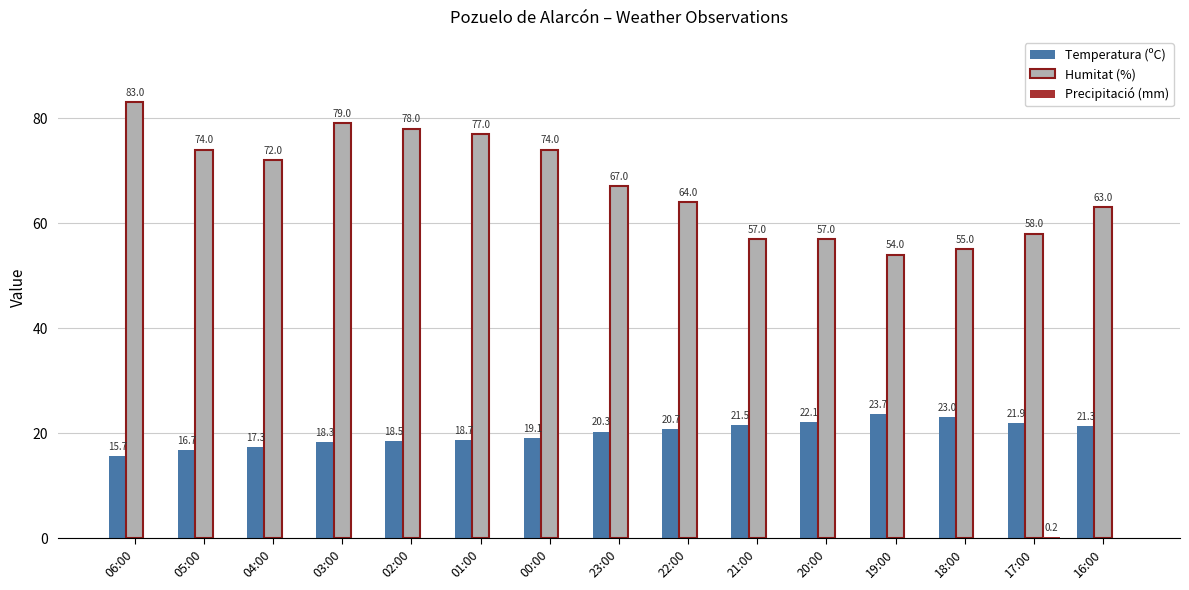

Count the number of data series in this chart.

3